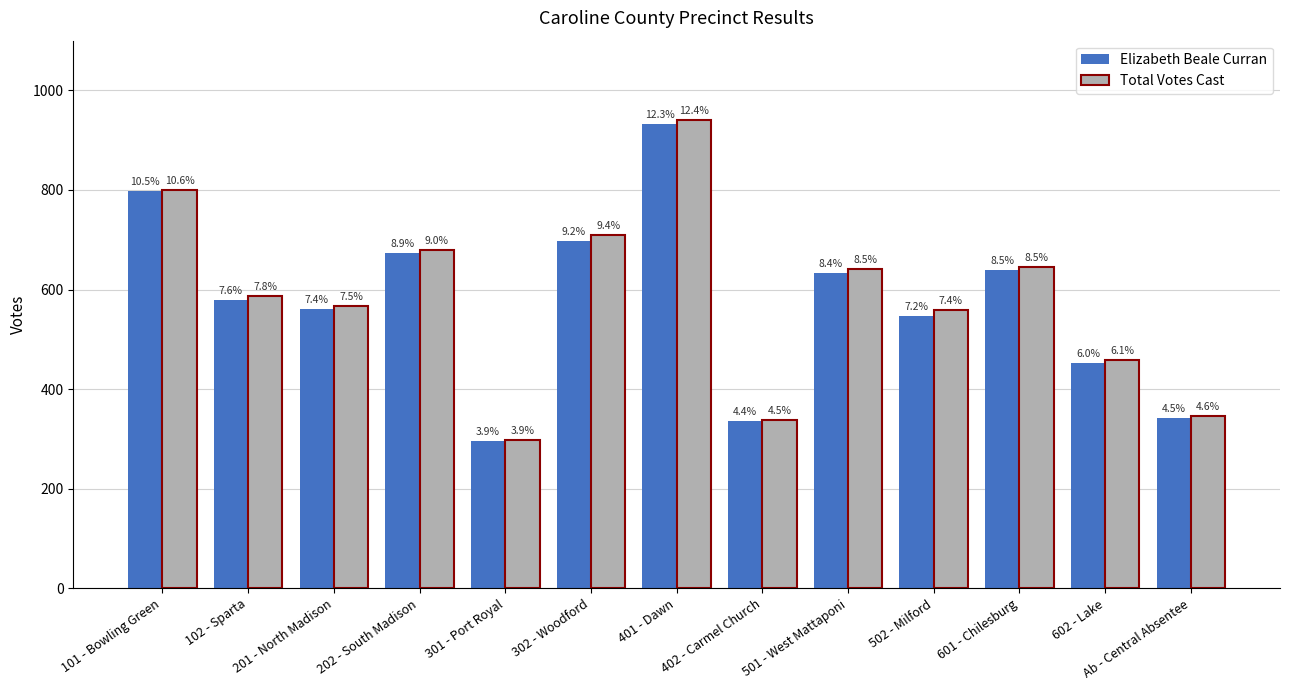

How many bars are there in total?

26